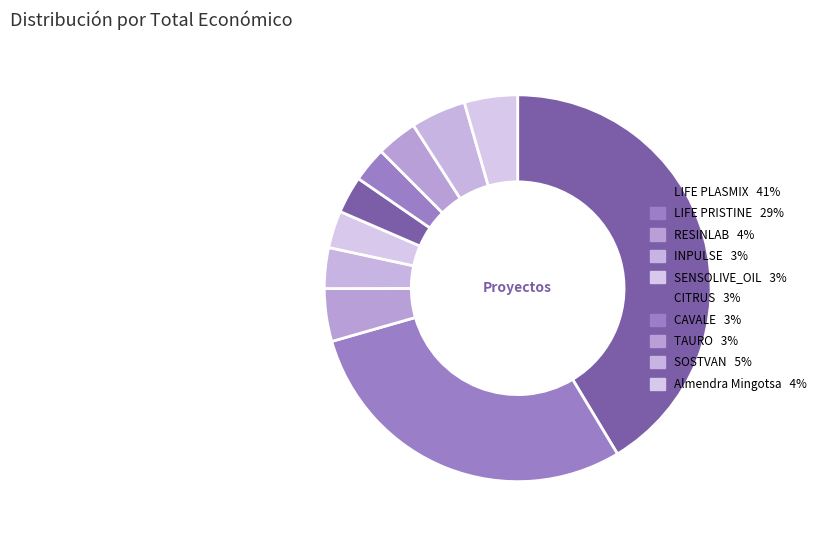

To the nearest percent, what is the combined percentage of CITRUS and LIFE PRISTINE?

32%